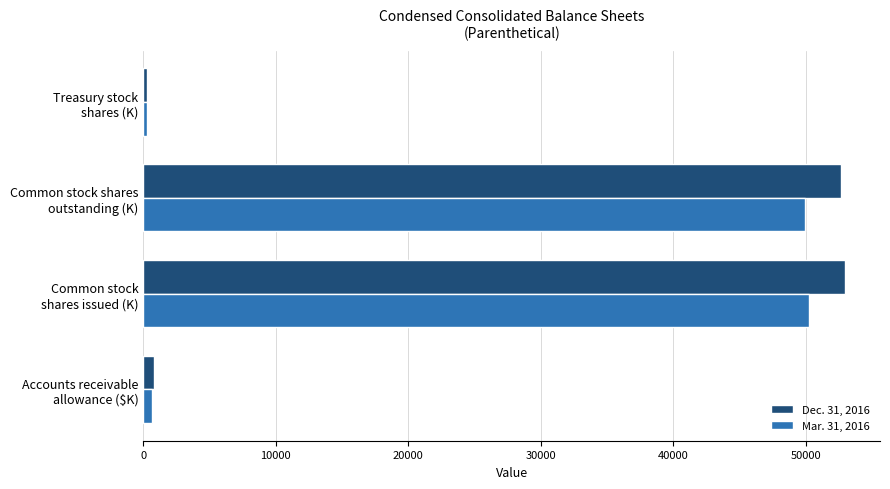

What is the difference between the maximum and minimum values in the Dec. 31, 2016 series?

52709